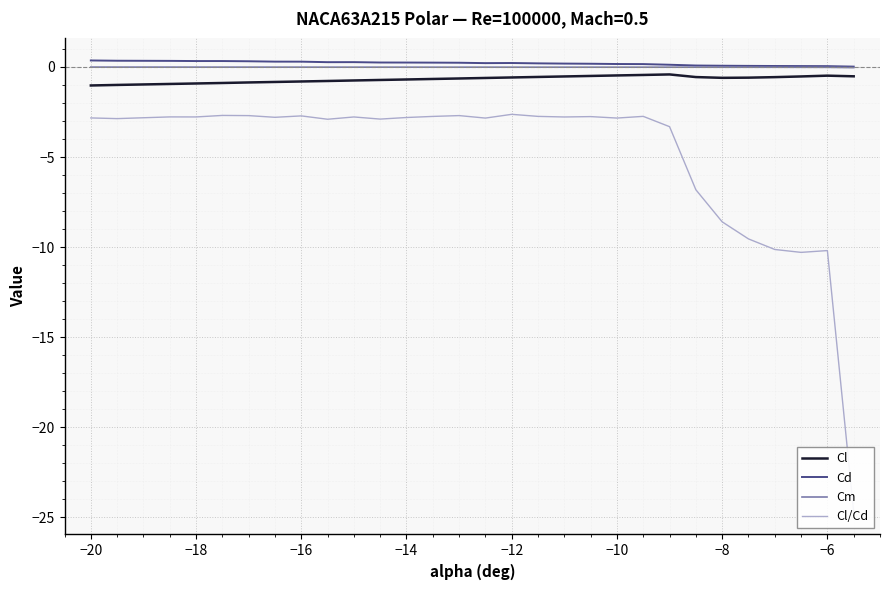

Is this an area chart (filled region under the line)?

No